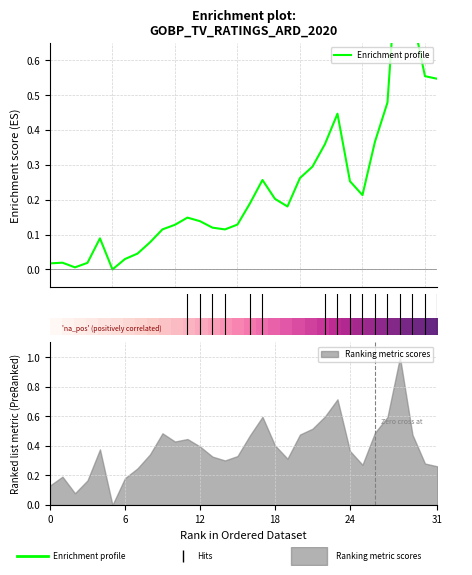

How many values in the Enrichment profile series exceed 0?

31